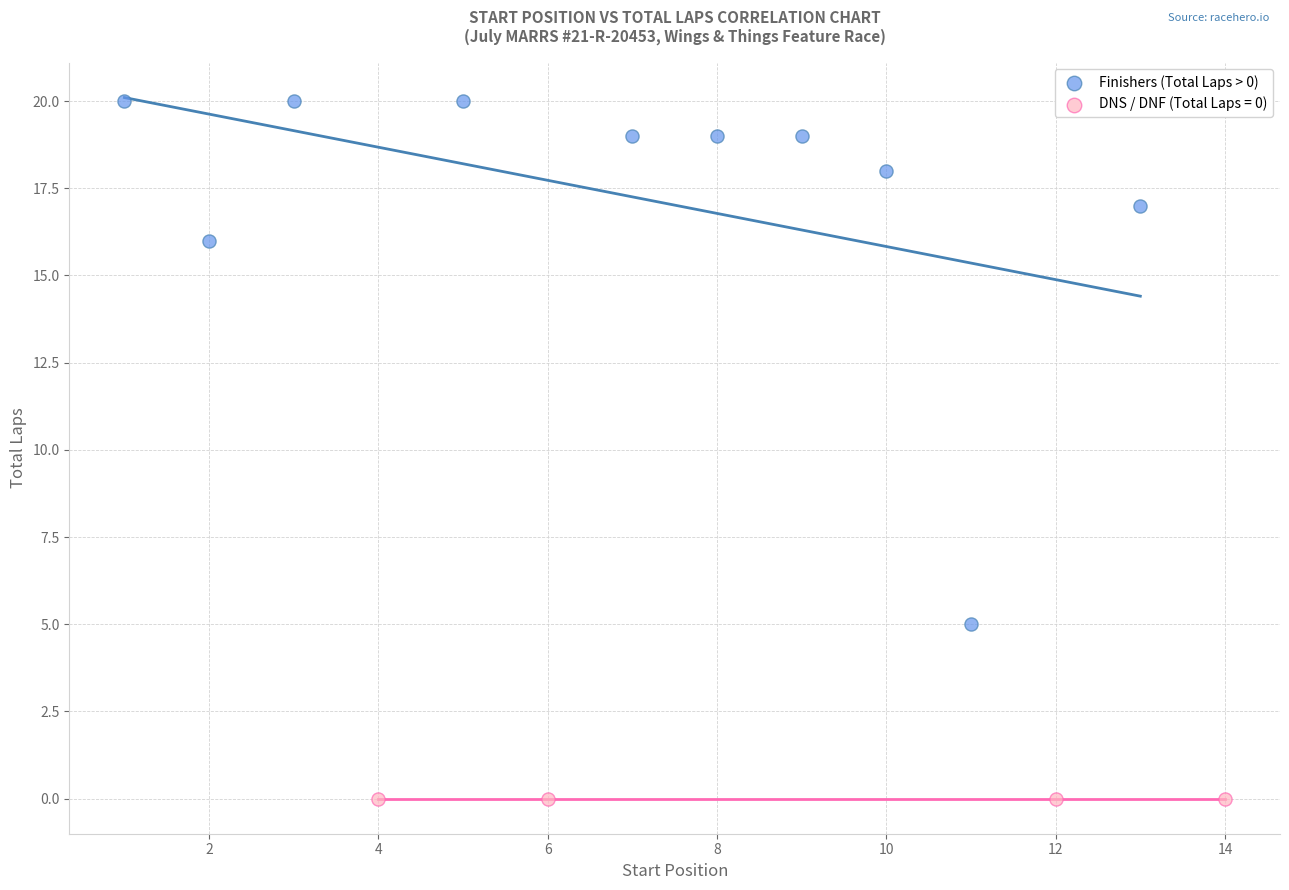

Which series reaches the minimum Y coordinate?

DNS / DNF (Total Laps = 0)